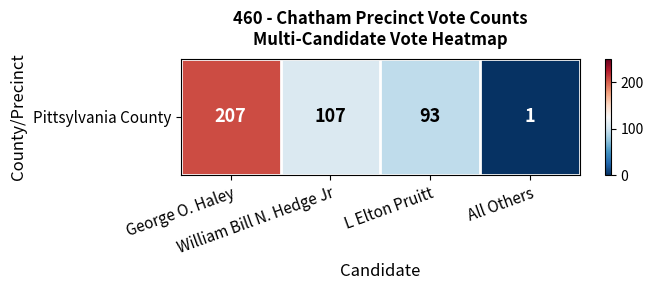

The chart shows a value of 362 at George O. Haley. True or false?

False